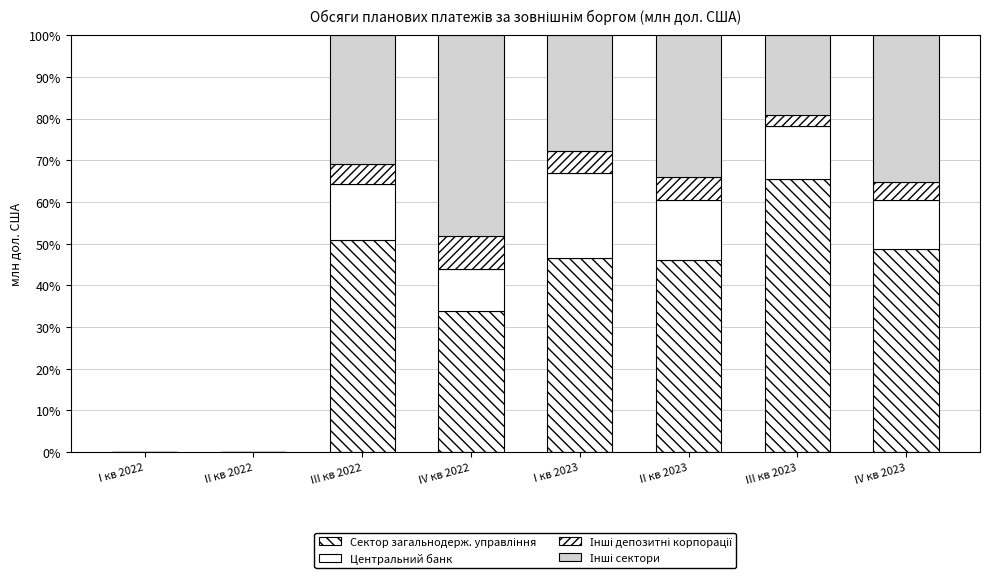

Are the bars horizontal?

No